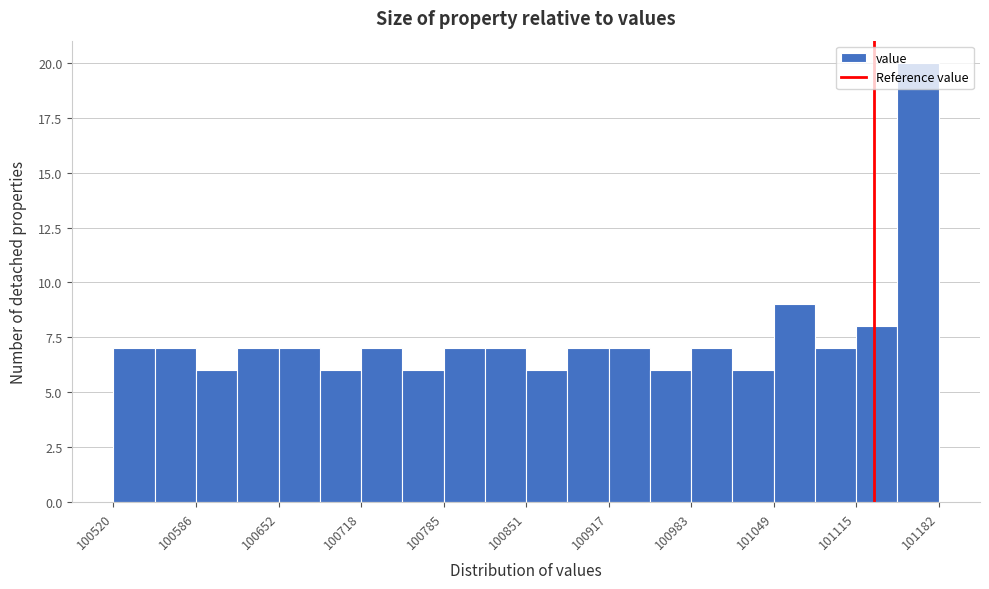

Around what value on the x-axis is the tallest bar? Give the approximate position of its centre, as read against the axis.

101170